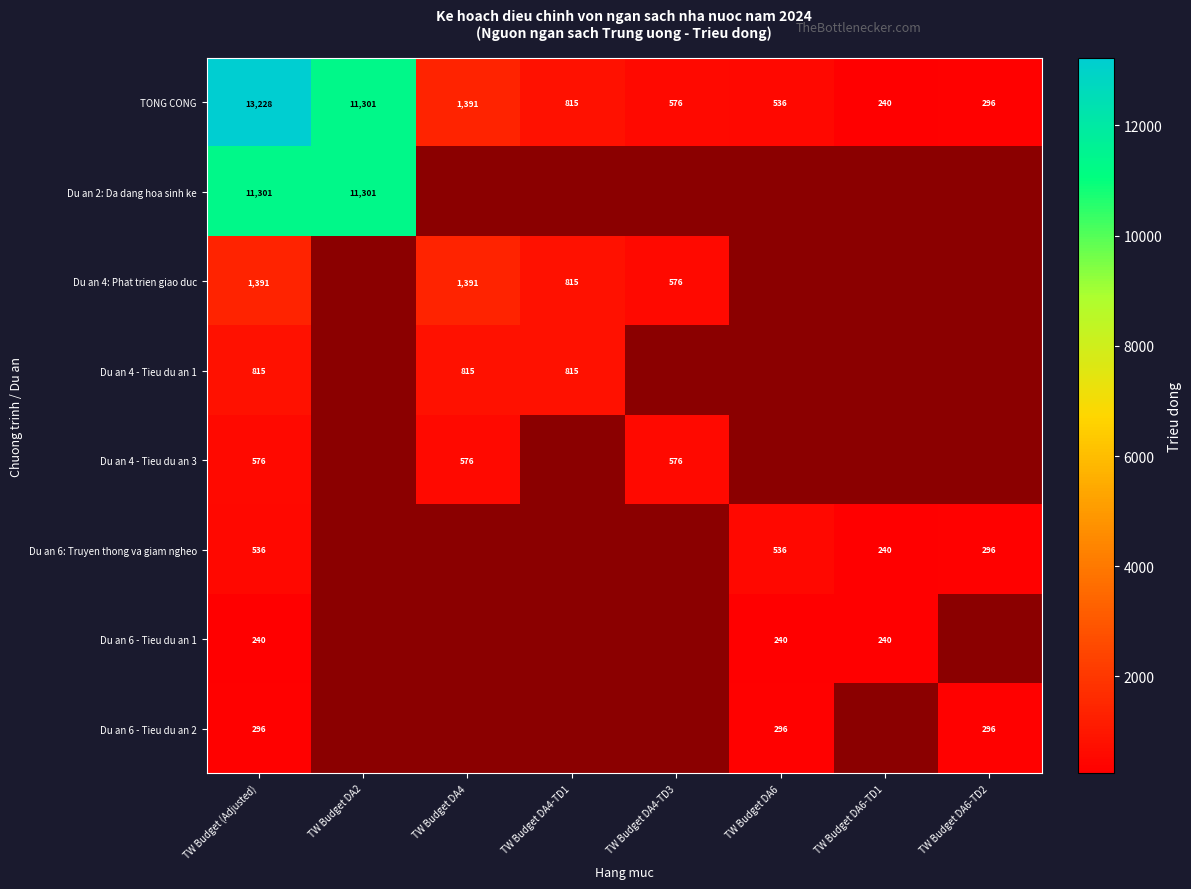

The value of Du an 6 - Tieu du an 1 at TW Budget DA6 is 152.5. True or false?

False